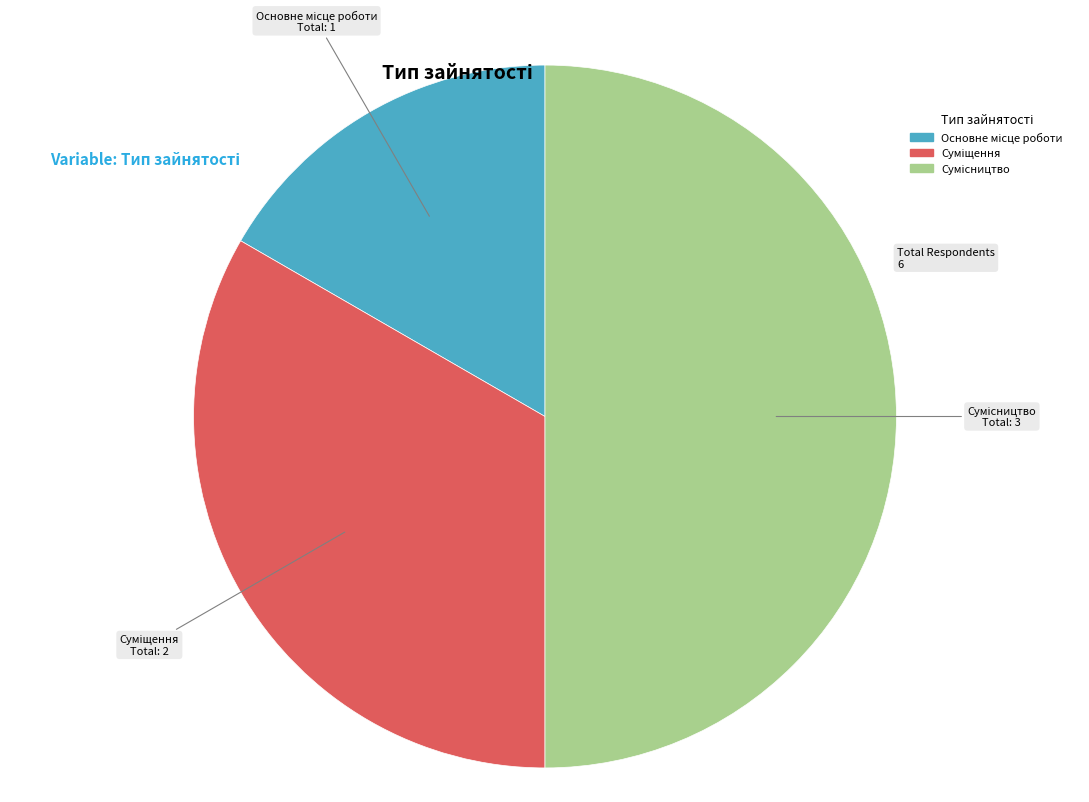

Between Сумісництво and Основне місце роботи, which is larger?

Сумісництво